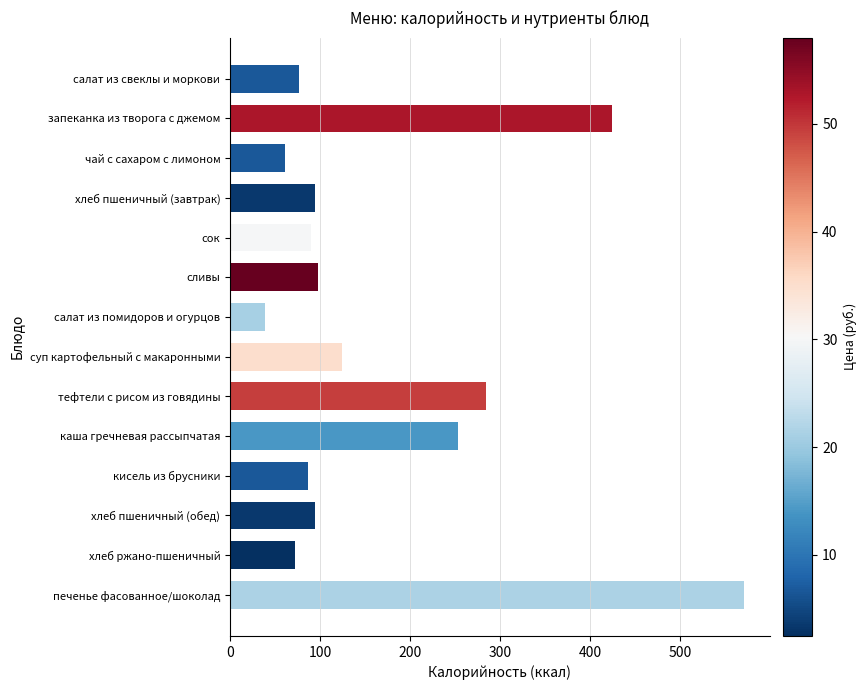

What is the difference between the maximum and minimum values?

532.6